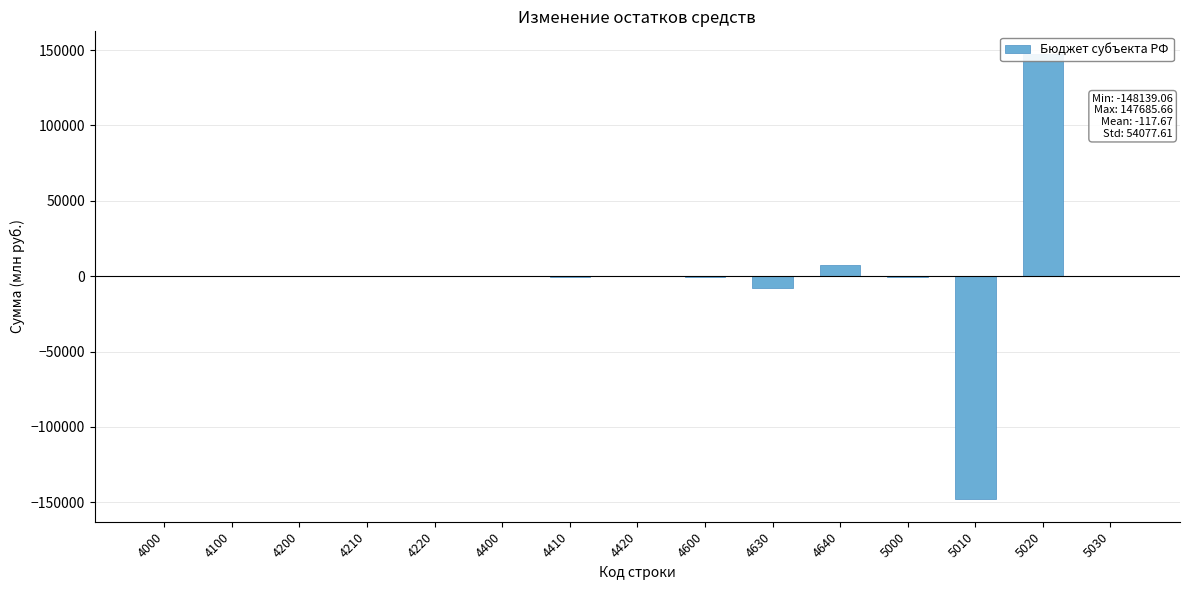

Which has a higher value, 4600 or 4210?

4210